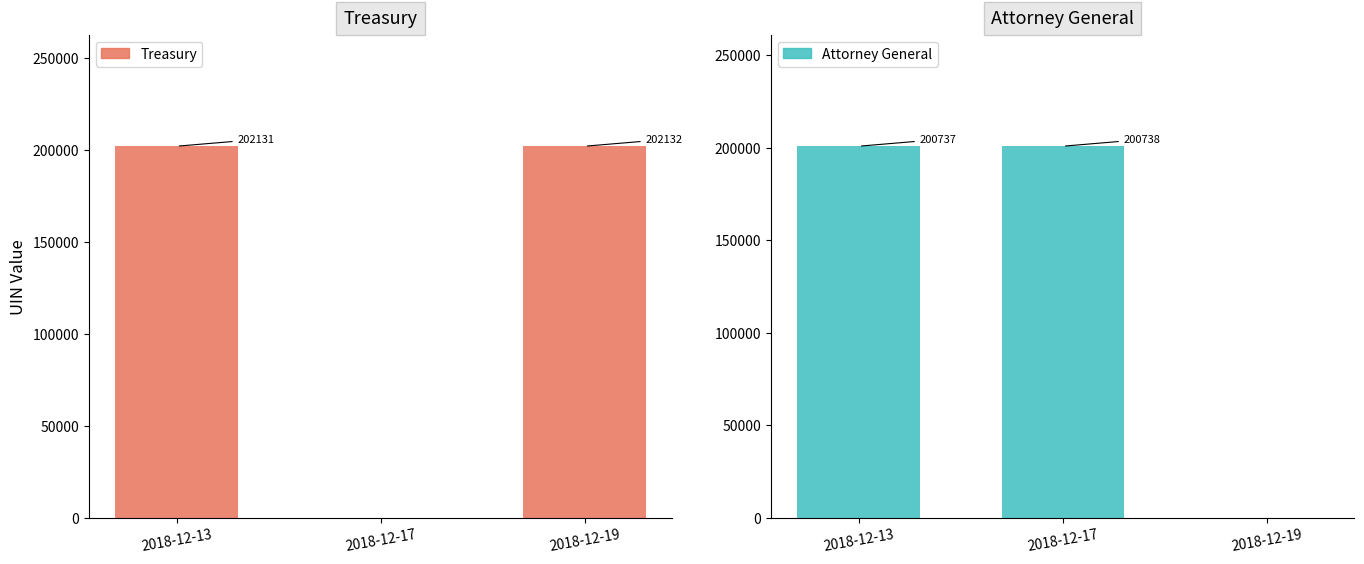

What is the sum of the Treasury values at 2018-12-13 and 2018-12-19?

404263